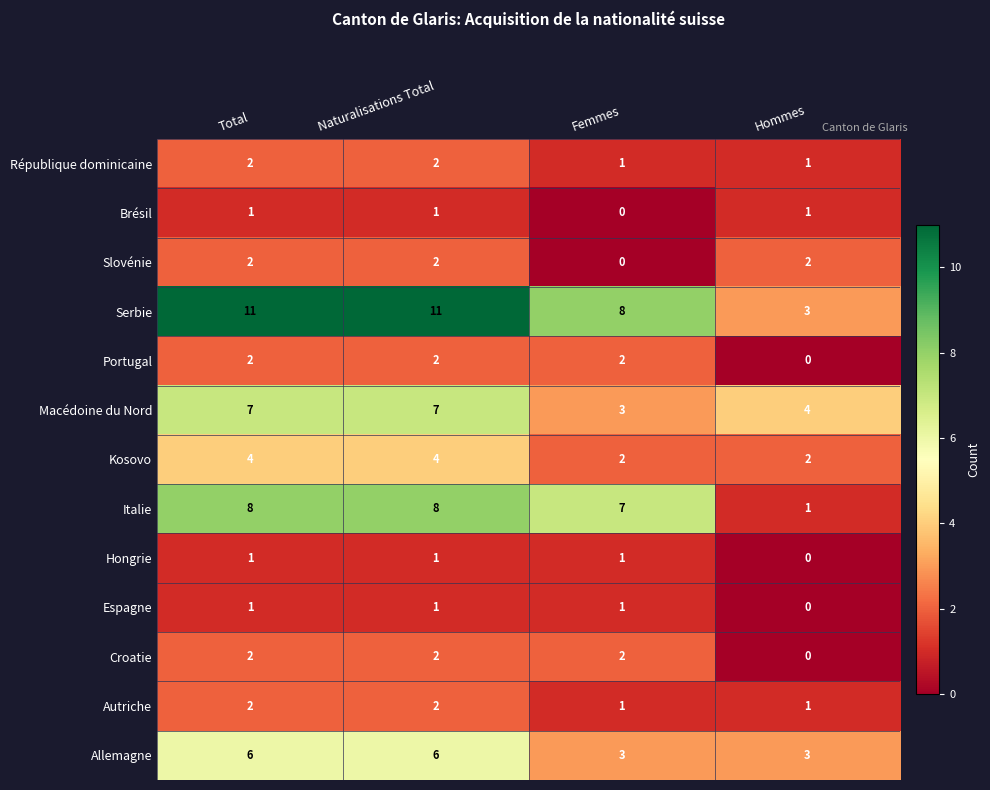

How many positive values does the Portugal series have?

3